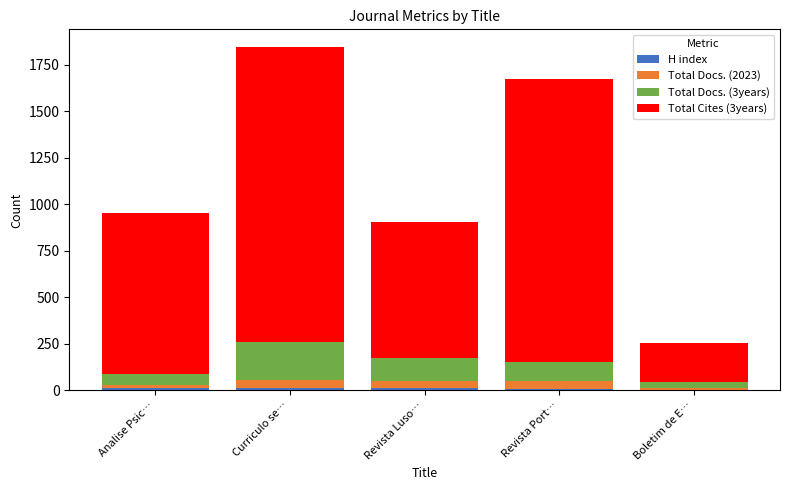

How many categories are shown in the chart?

5